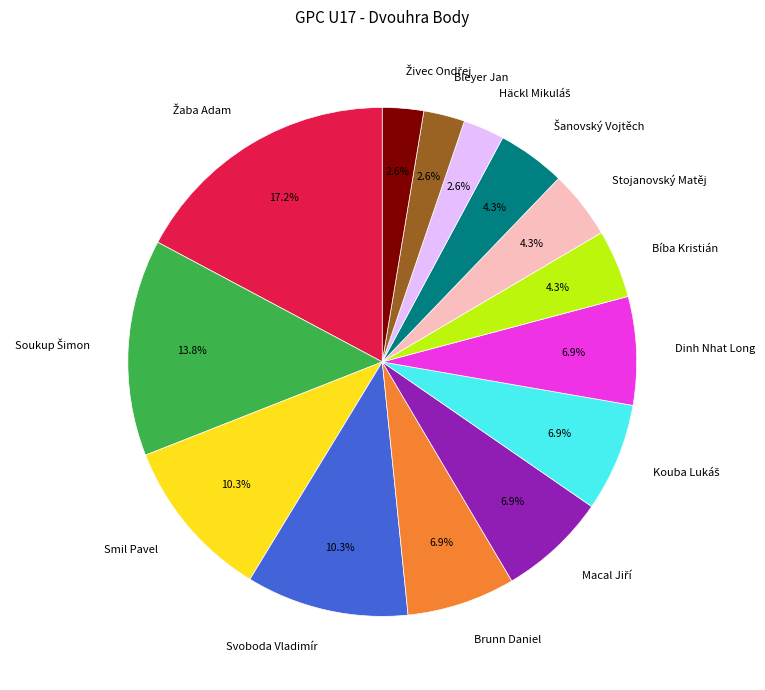

Does any single category account for the majority?

No